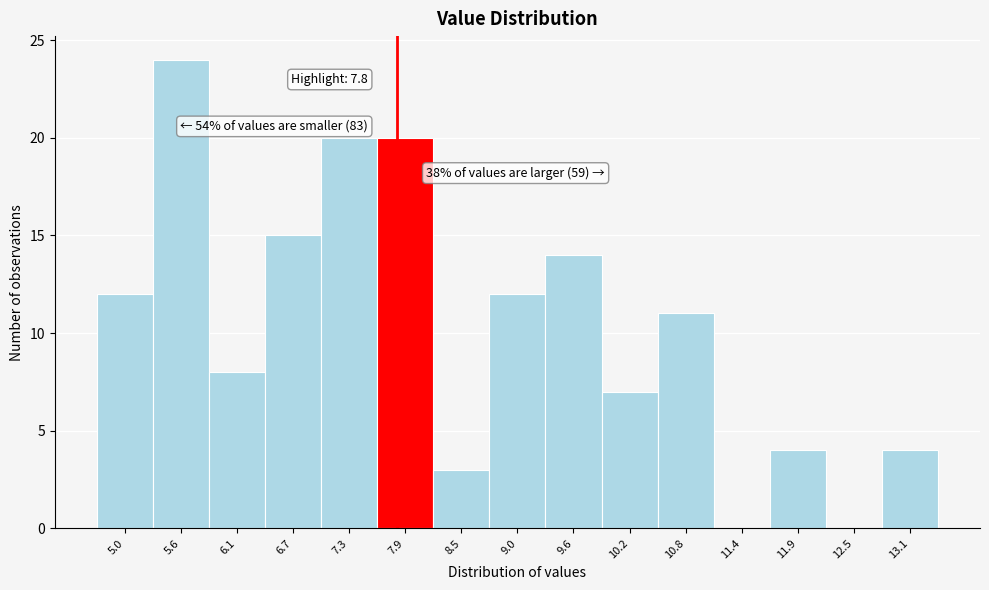

Over which range of the x-axis is the bar tallest?

5.3 to 5.9